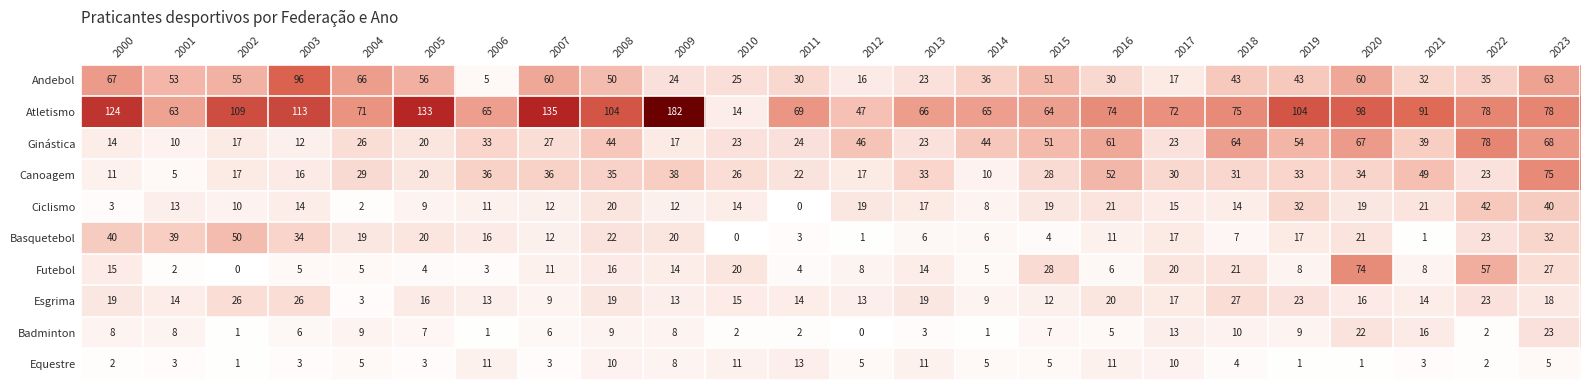

At which label is Futebol closest to 37?

2015